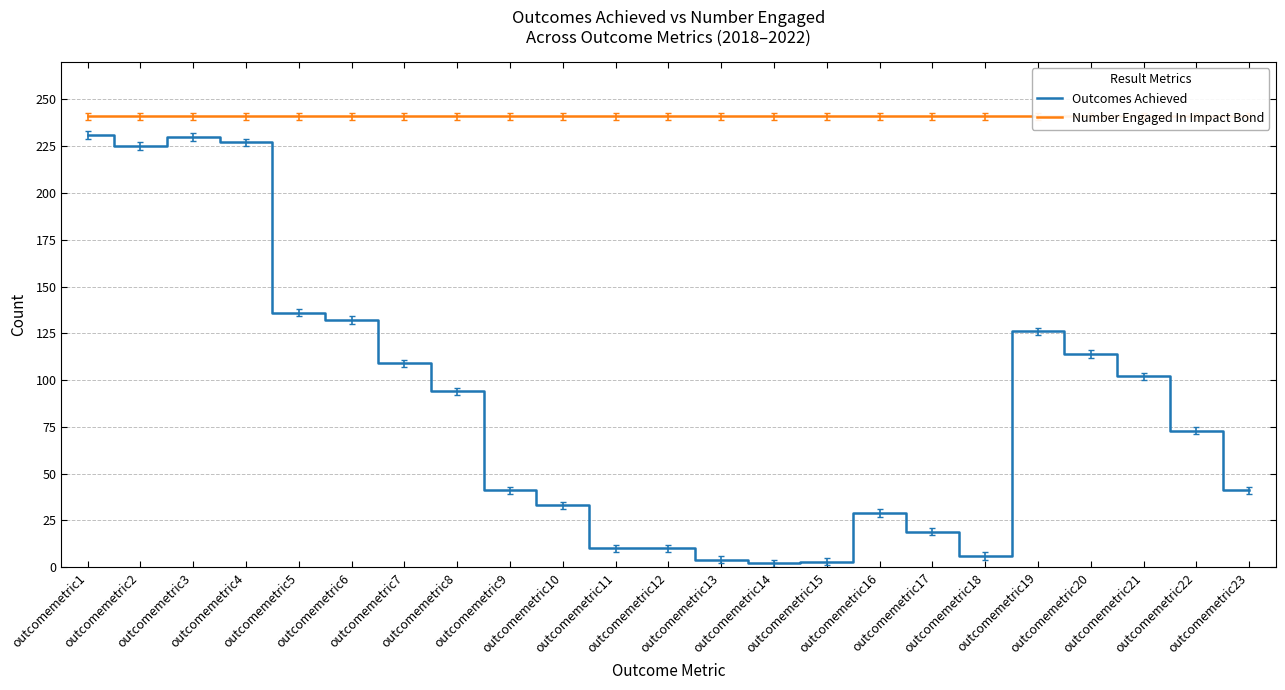

List the series in order of their peak value, highest first.

Number Engaged In Impact Bond, Outcomes Achieved